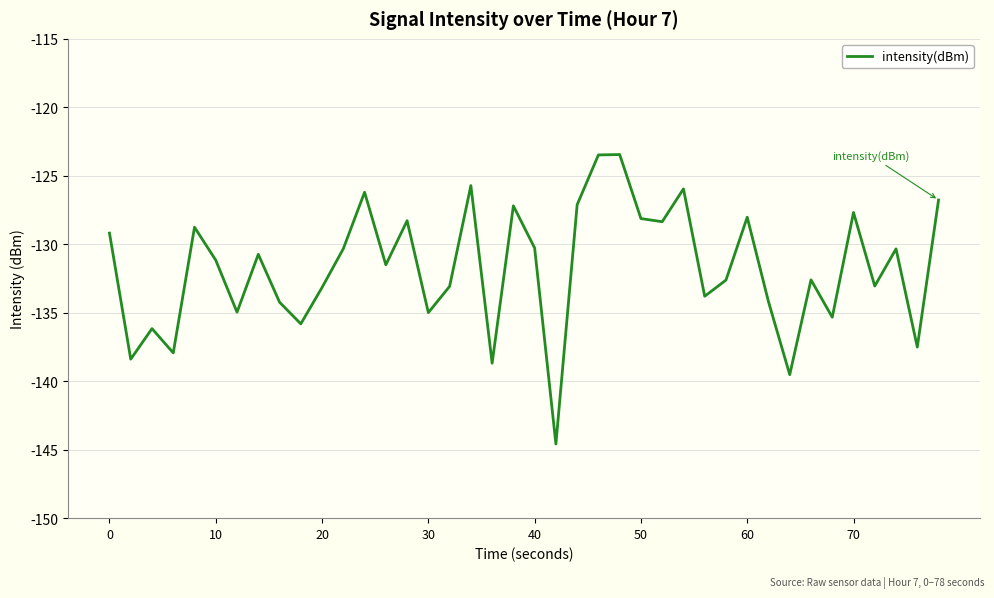

What is the minimum value shown in the chart?

-144.6